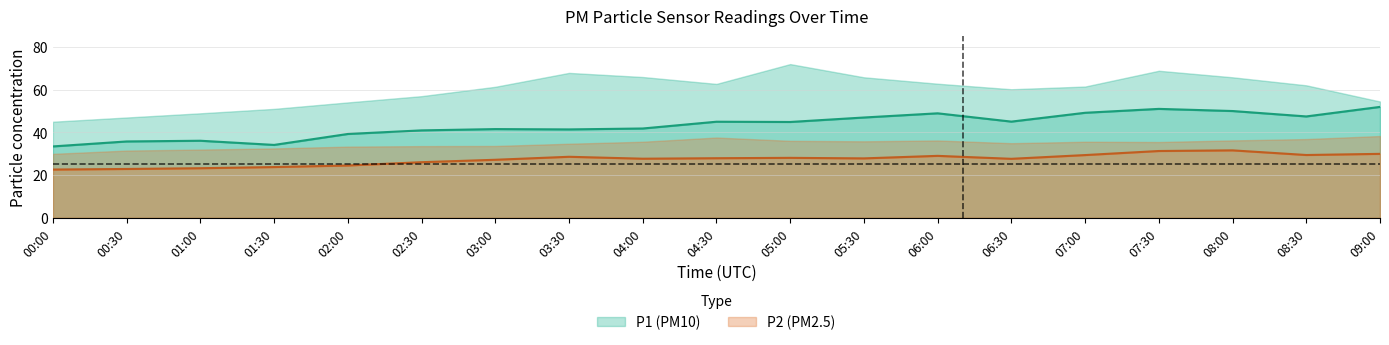

What is the value of the P2 point at the 7th from the left?

27.1